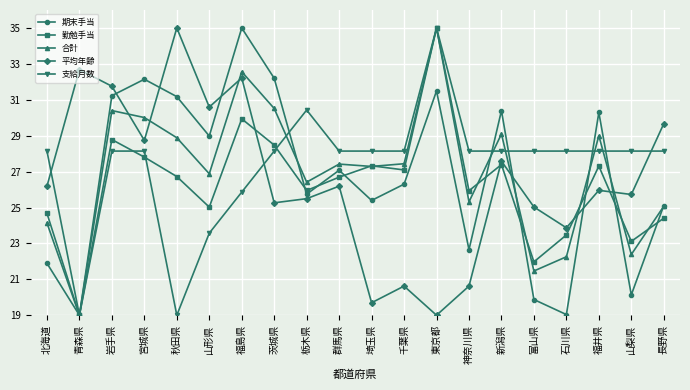

What is the label of the 15th point from the left?

新潟県